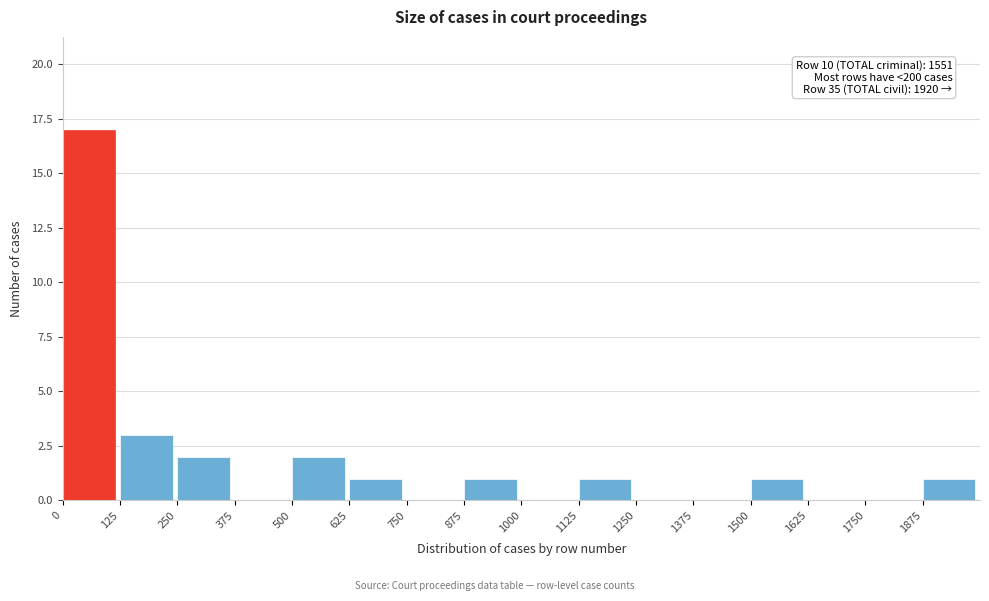

Over which range of the x-axis is the bar tallest?

0 to 125